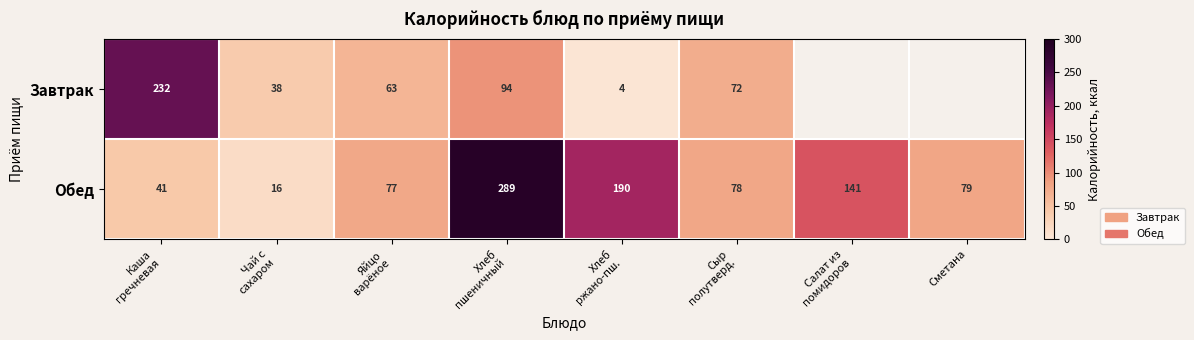

At Чай с
сахаром, list the series in order from smallest to largest.

Обед, Завтрак